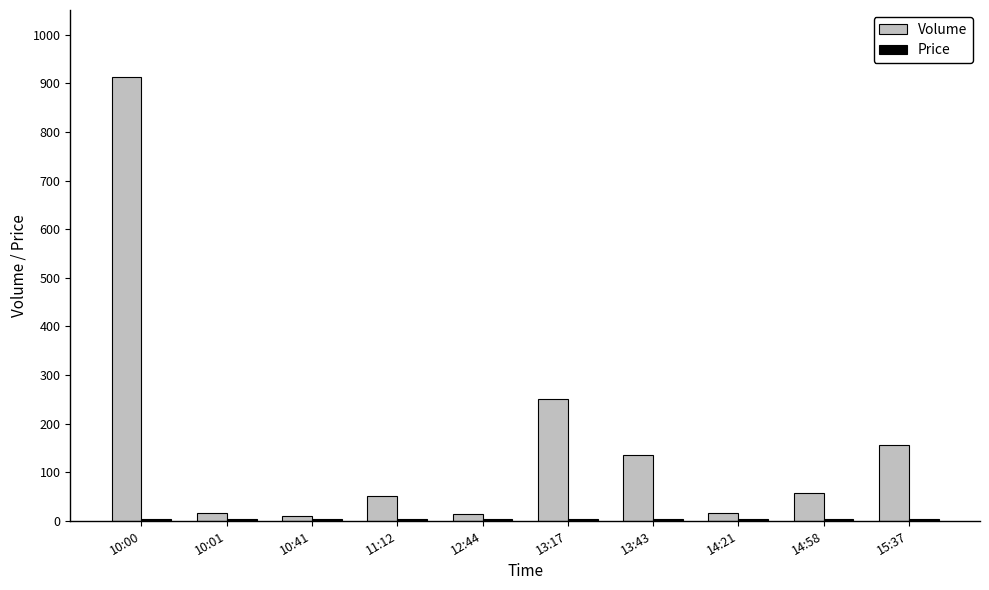

What is the spread (max minus min) of values at 12:44?

9.7